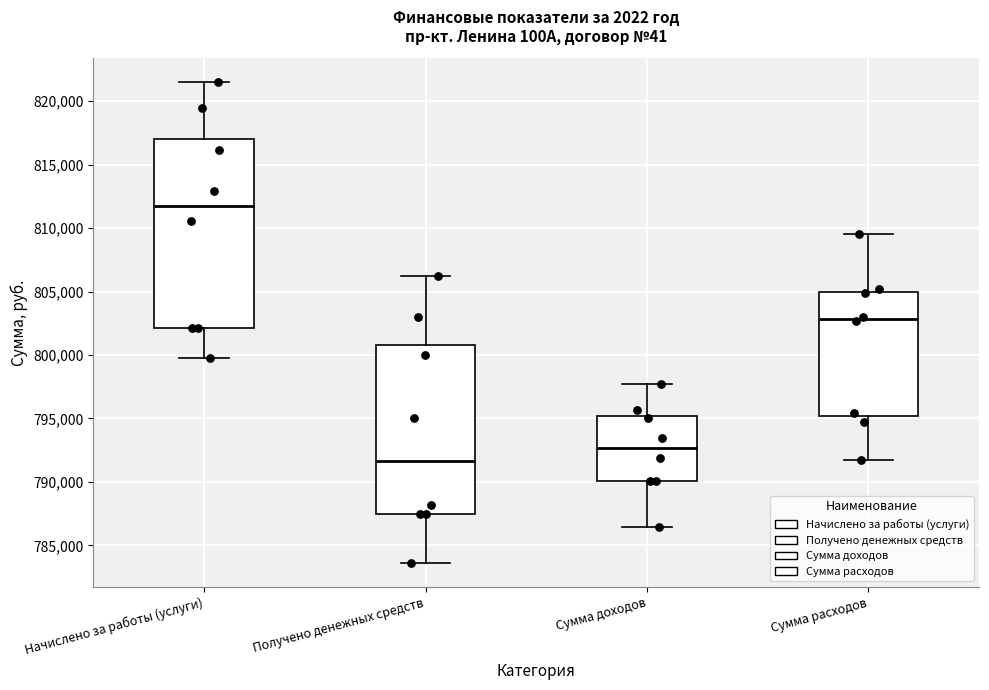

Which box is the tallest, from its lower edge to its upper edge?

Начислено за работы (услуги)